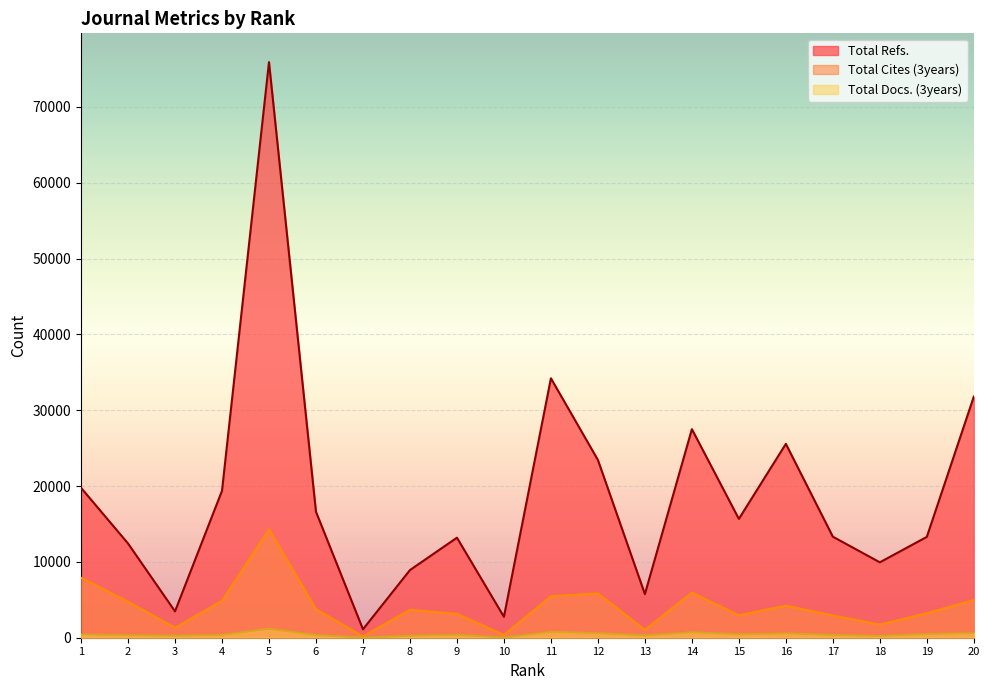

Rank the series by their average value, from highest to lowest.

Total Refs., Total Cites (3years), Total Docs. (3years)